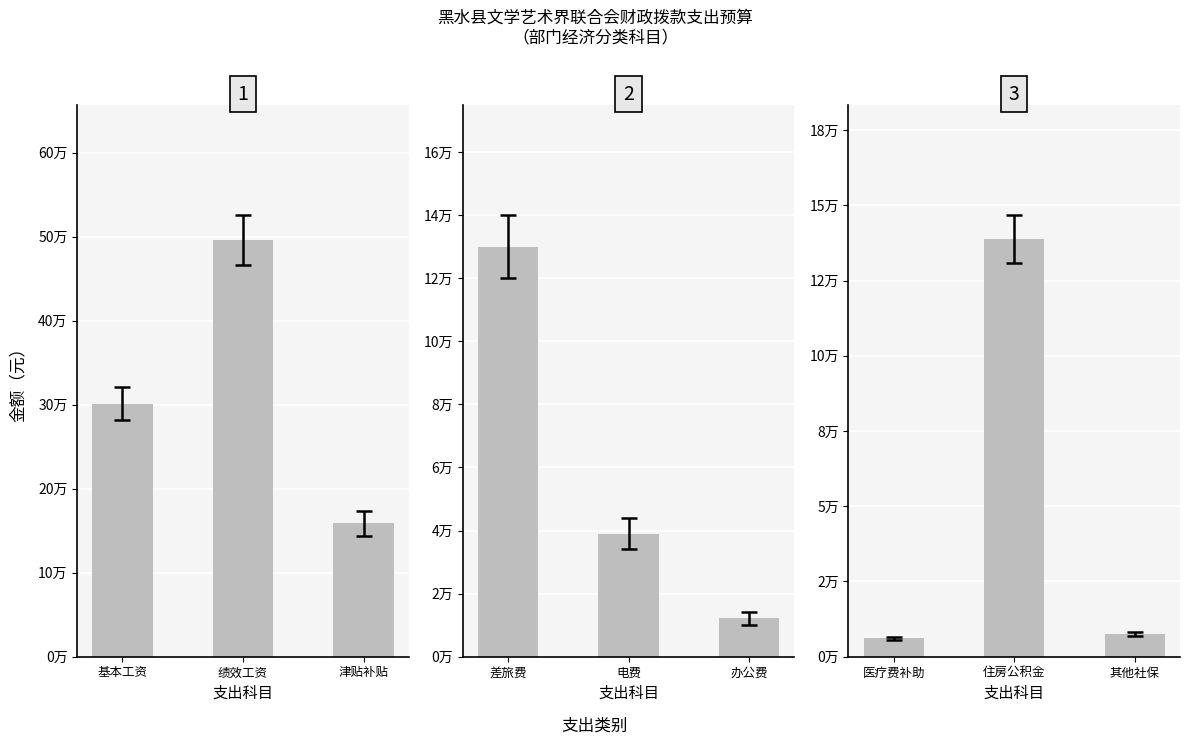

How many bars are there in total?

9